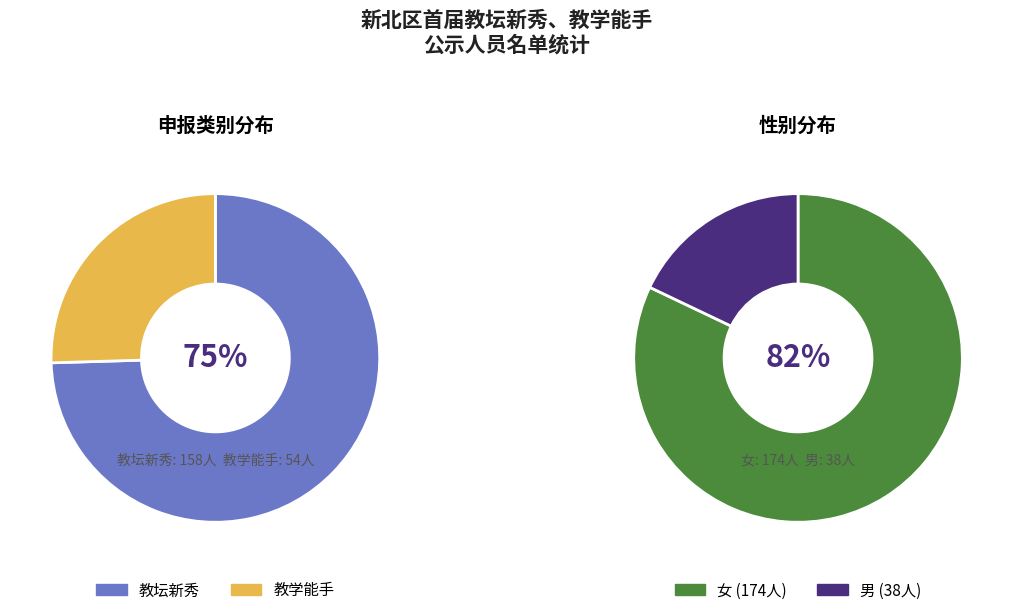

To the nearest percent, what portion does 教坛新秀 represent?

75%